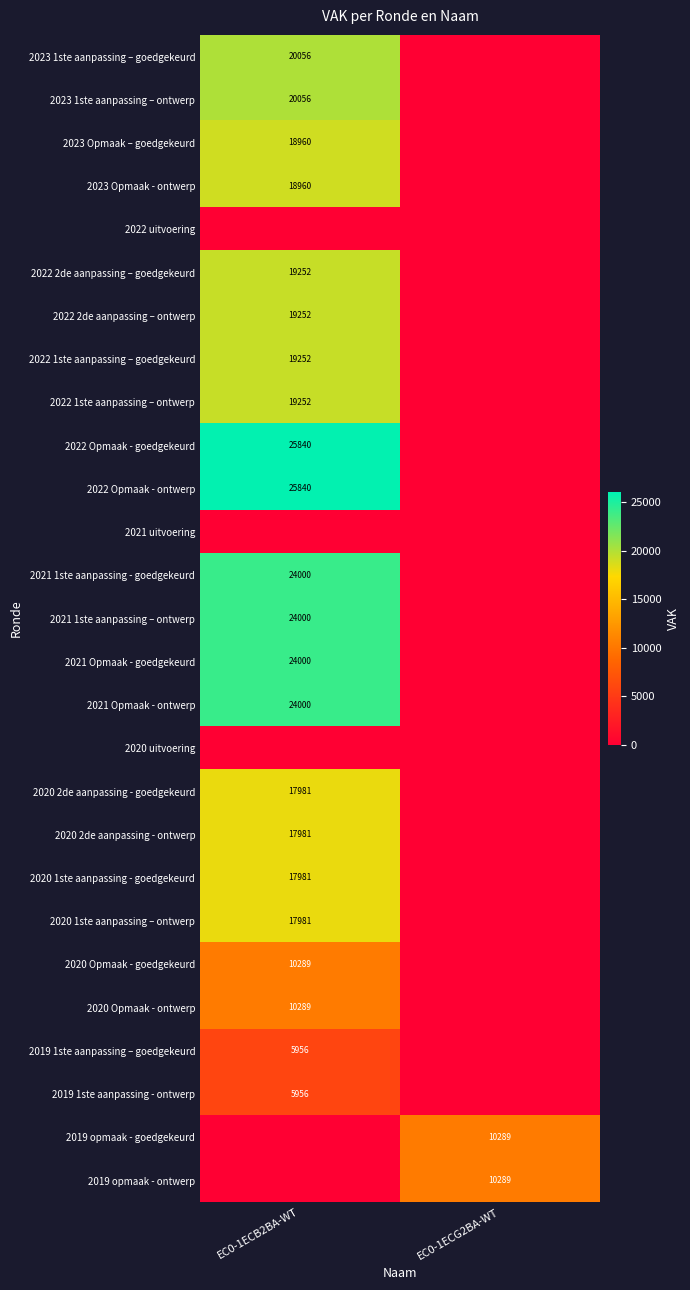

True or false: 2023 Opmaak - ontwerp has a value of 18960 at EC0-1ECB2BA-WT.

True